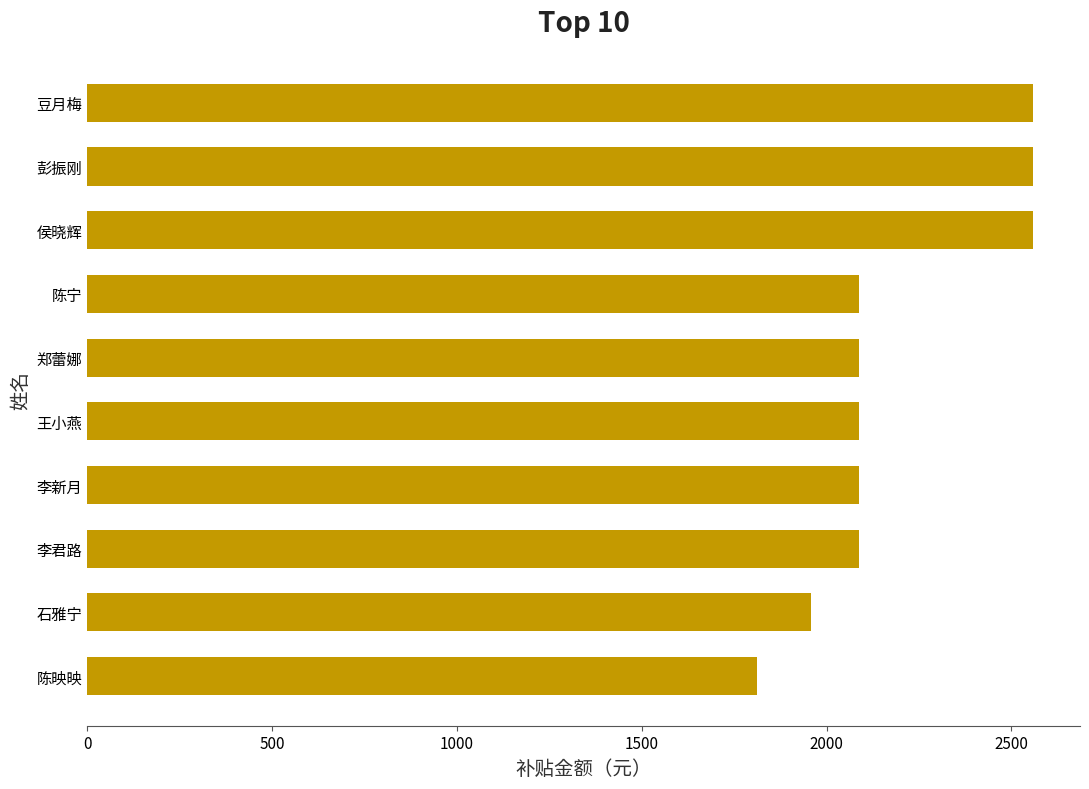

At which category does the chart reach its minimum across all series?

陈映映